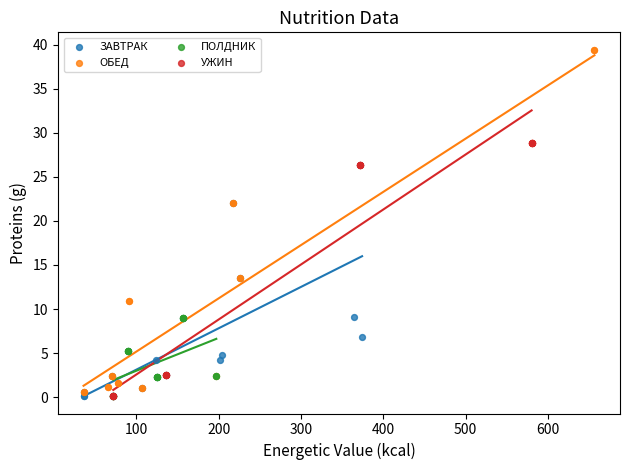

Which series reaches the maximum Y coordinate?

ОБЕД